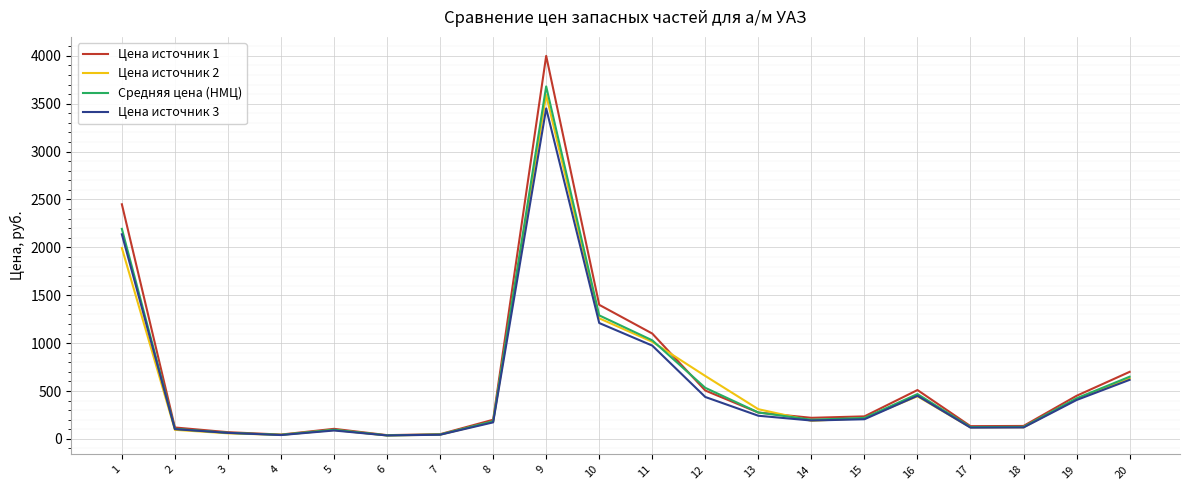

Which series has the largest range (max minus min)?

Цена источник 1